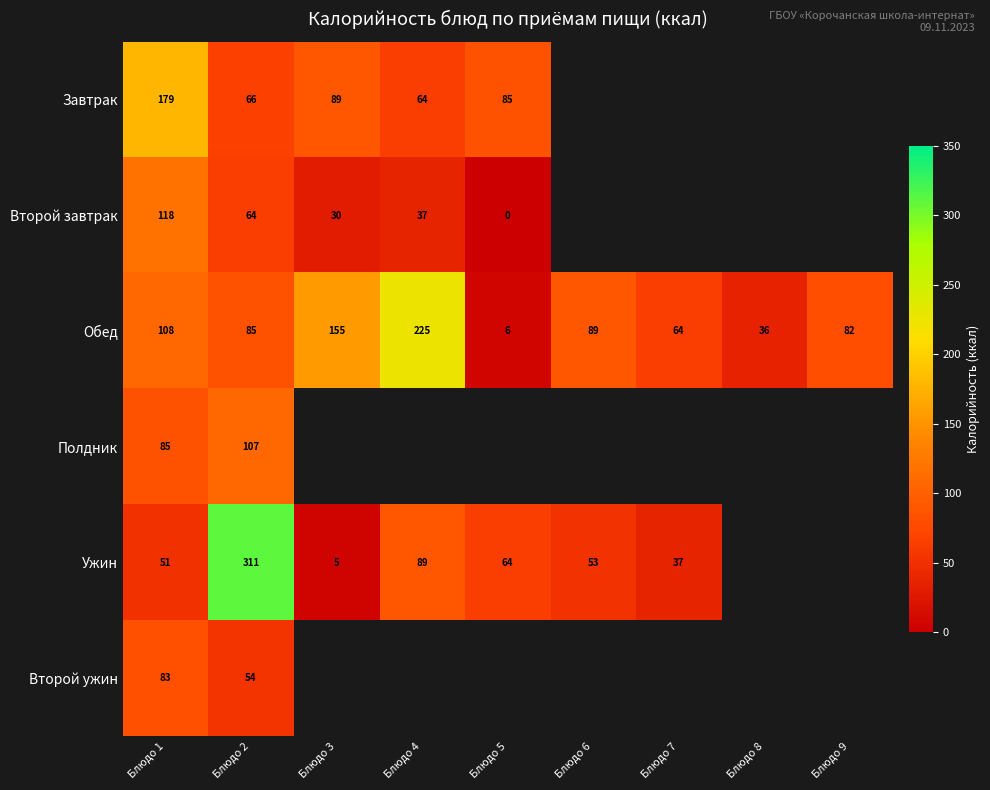

Is it true that Обед equals 85 at Блюдо 2?

True